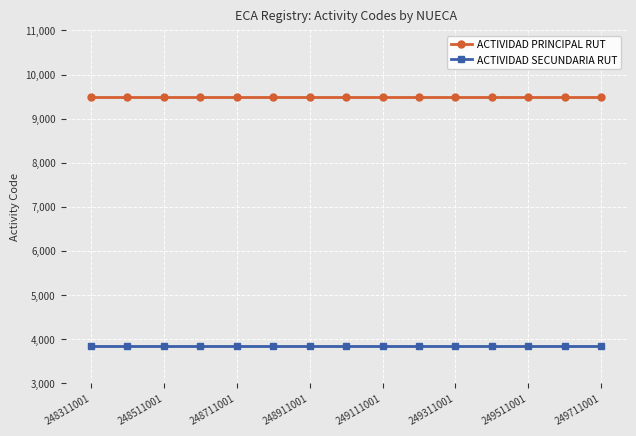

What is the lowest value of the ACTIVIDAD SECUNDARIA RUT series?

3830